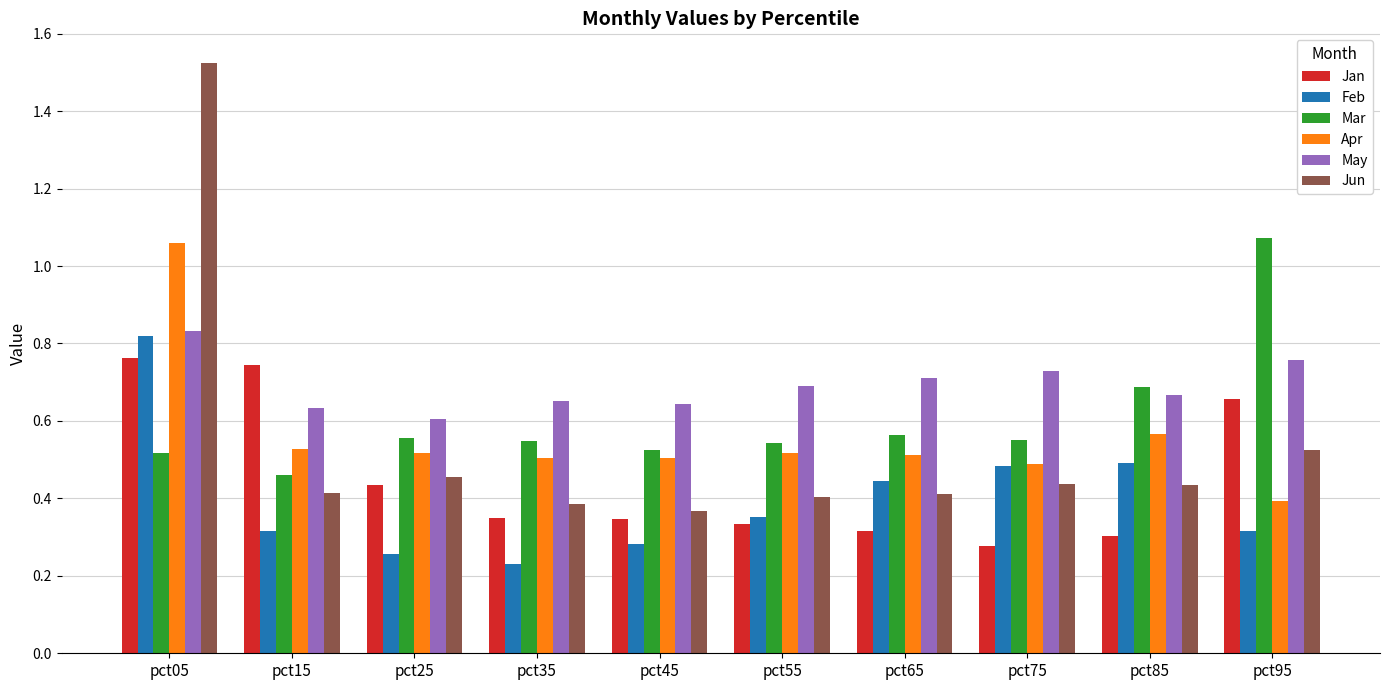

How many bars are there in total?

60